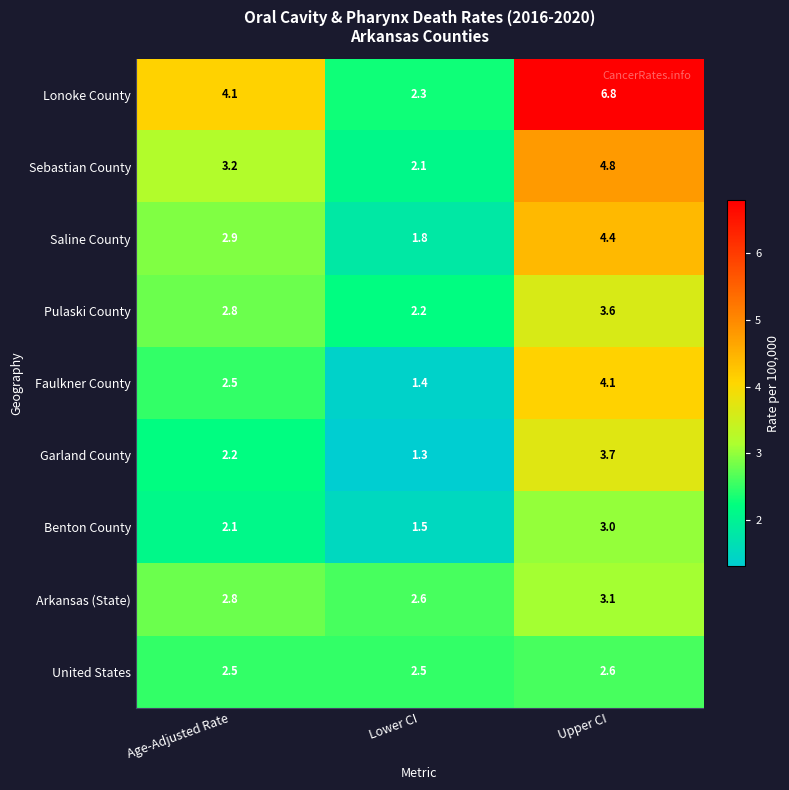

At Upper CI, list the series in order from smallest to largest.

United States, Benton County, Arkansas (State), Pulaski County, Garland County, Faulkner County, Saline County, Sebastian County, Lonoke County